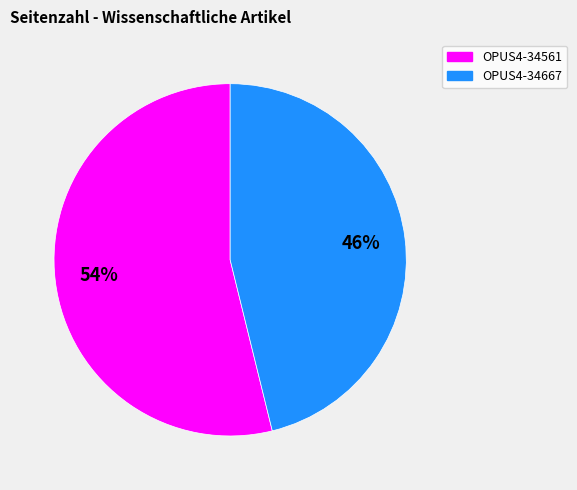

To the nearest percent, what percentage of the pie is OPUS4-34561?

54%